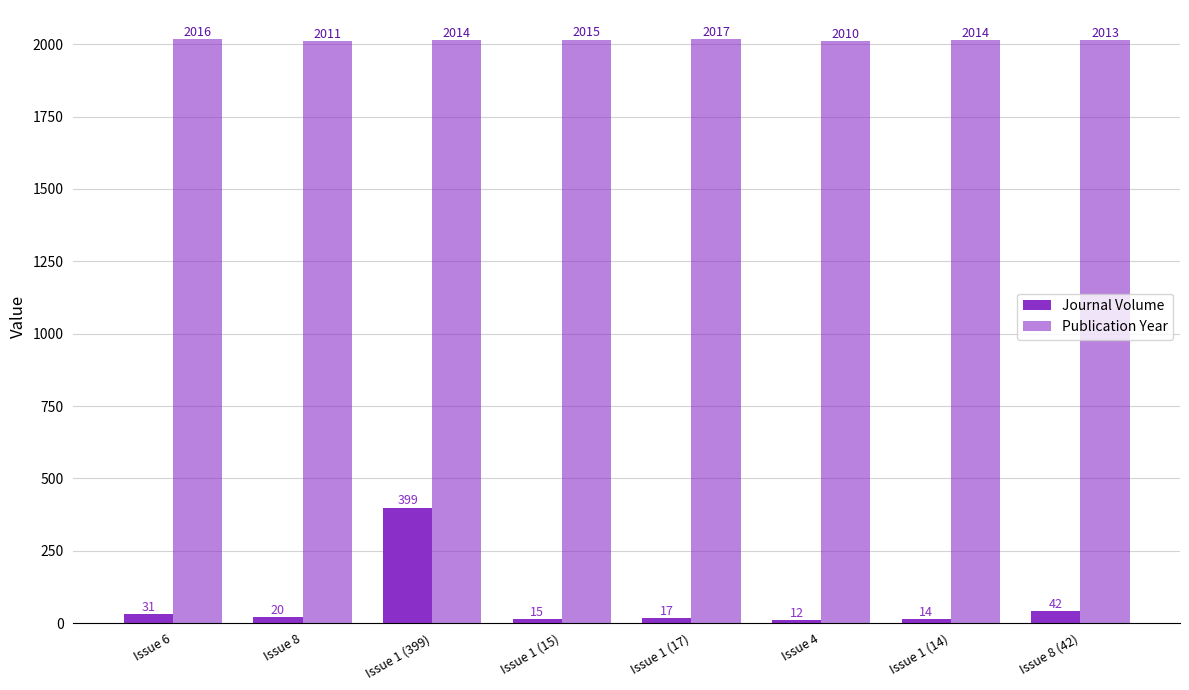

List the series in order of their overall mean, highest first.

Publication Year, Journal Volume